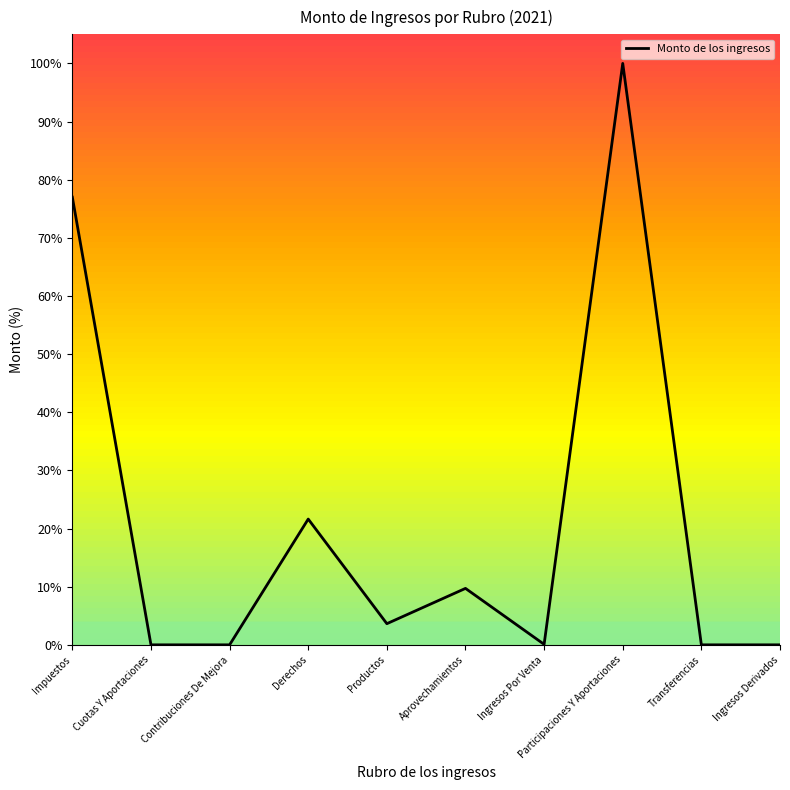

How many interior local peaks (higher than both neighbors) does the data have?

3